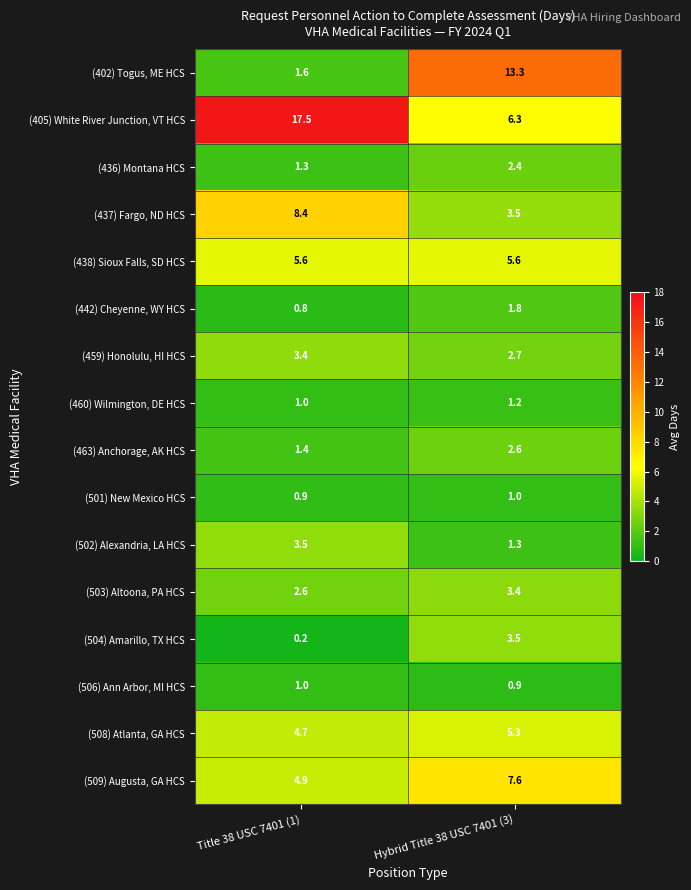

The value of (504) Amarillo, TX HCS at Hybrid Title 38 USC 7401 (3) is 5.1. True or false?

False